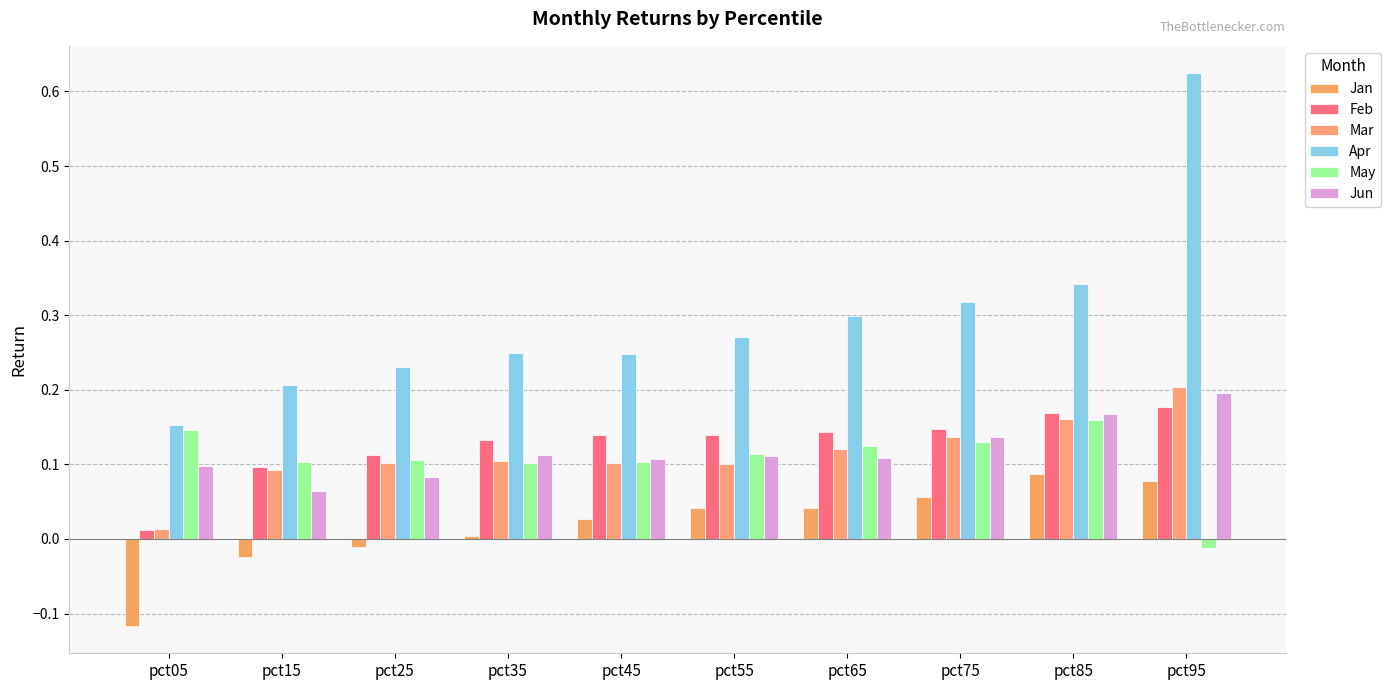

What is the difference between the highest and lowest values at pct35?

0.2